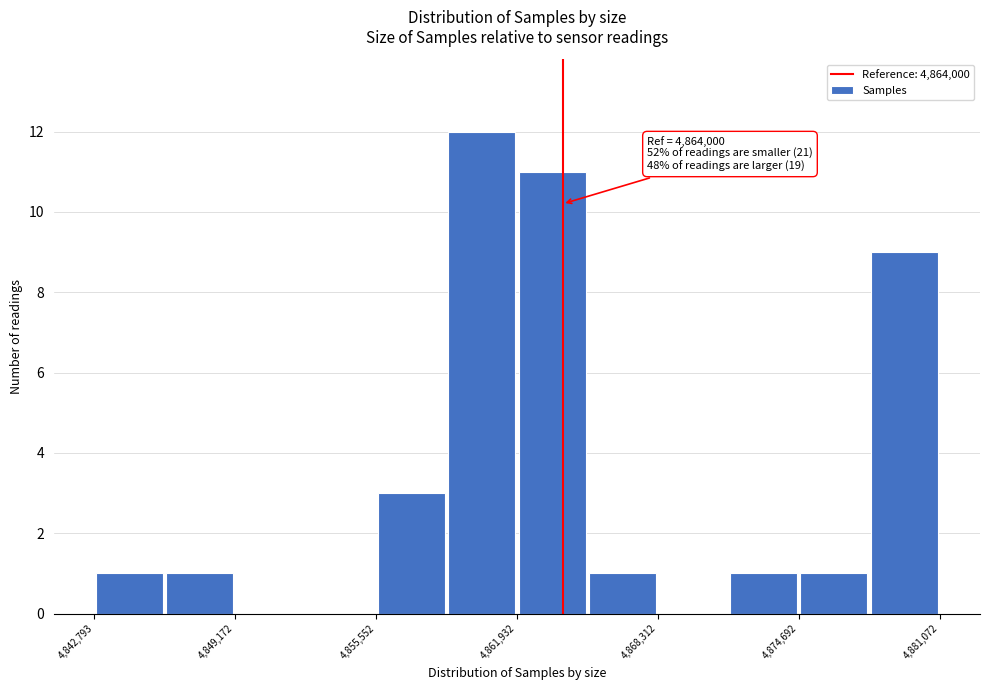

Around what value on the x-axis is the tallest bar? Give the approximate position of its centre, as read against the axis.

4860000